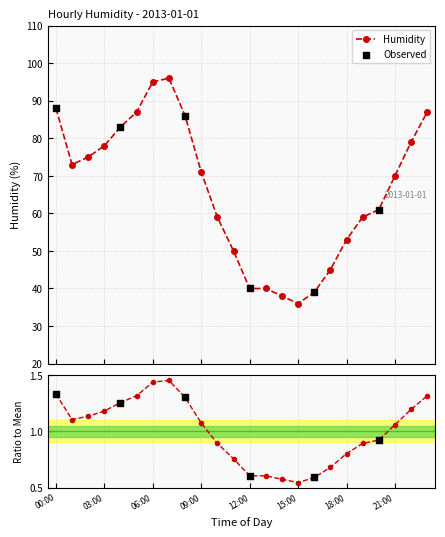

Approximately how many times larger is the value at 02:00 compared to 19:00?

1.3